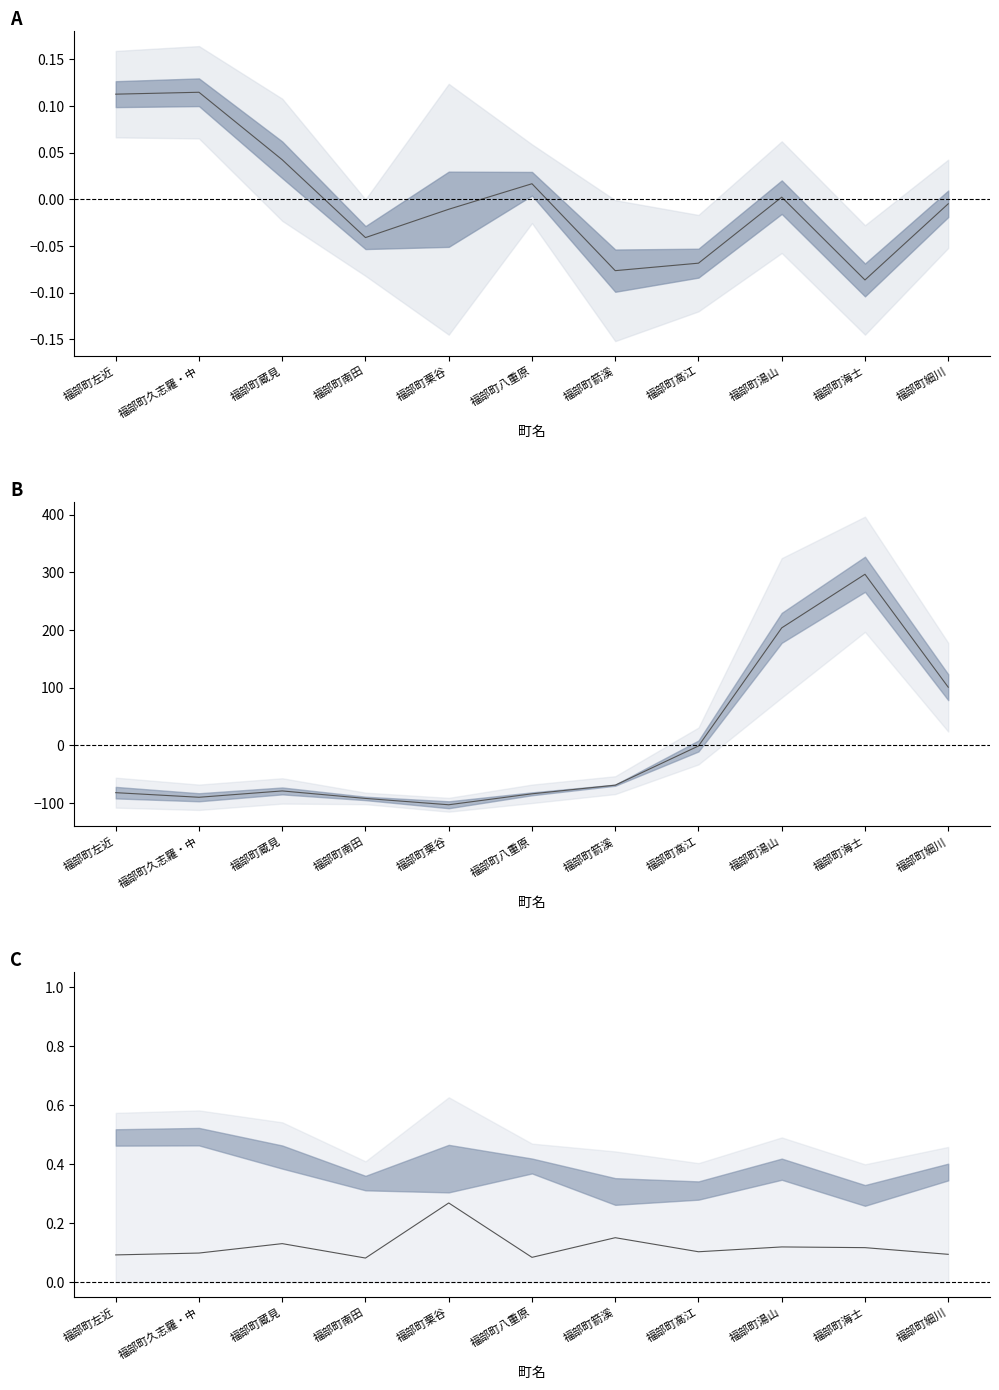

What is the value of the 15-64 deviation point at the 10th from the left?

296.8